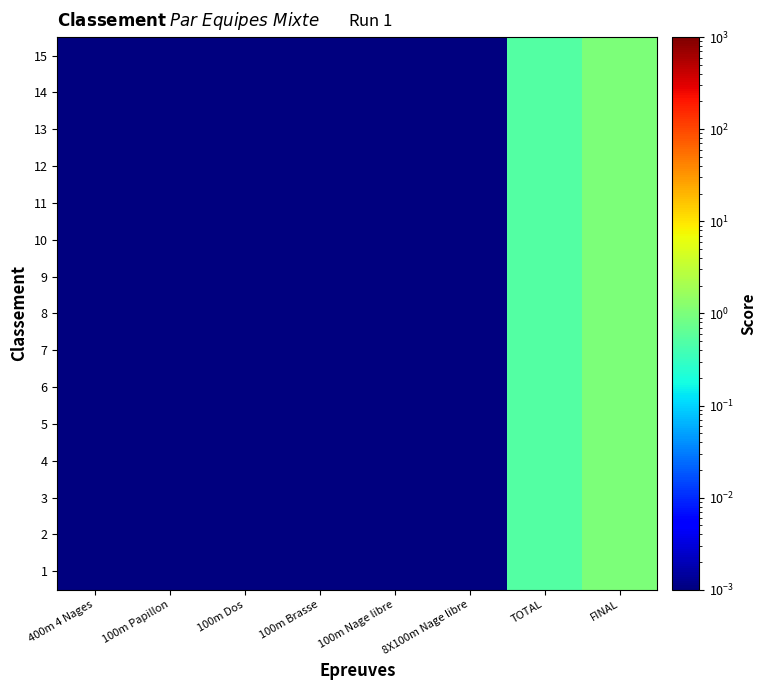

Reading right to left, list all the values displayed in this chart.

1: FINAL=1.0	TOTAL=0.5	8X100m Nage libre=0.0	100m Nage libre=0.0	100m Brasse=0.0	100m Dos=0.0	100m Papillon=0.0	400m 4 Nages=0.0
2: FINAL=1.0	TOTAL=0.5	8X100m Nage libre=0.0	100m Nage libre=0.0	100m Brasse=0.0	100m Dos=0.0	100m Papillon=0.0	400m 4 Nages=0.0
3: FINAL=1.0	TOTAL=0.5	8X100m Nage libre=0.0	100m Nage libre=0.0	100m Brasse=0.0	100m Dos=0.0	100m Papillon=0.0	400m 4 Nages=0.0
4: FINAL=1.0	TOTAL=0.5	8X100m Nage libre=0.0	100m Nage libre=0.0	100m Brasse=0.0	100m Dos=0.0	100m Papillon=0.0	400m 4 Nages=0.0
5: FINAL=1.0	TOTAL=0.5	8X100m Nage libre=0.0	100m Nage libre=0.0	100m Brasse=0.0	100m Dos=0.0	100m Papillon=0.0	400m 4 Nages=0.0
6: FINAL=1.0	TOTAL=0.5	8X100m Nage libre=0.0	100m Nage libre=0.0	100m Brasse=0.0	100m Dos=0.0	100m Papillon=0.0	400m 4 Nages=0.0
7: FINAL=1.0	TOTAL=0.5	8X100m Nage libre=0.0	100m Nage libre=0.0	100m Brasse=0.0	100m Dos=0.0	100m Papillon=0.0	400m 4 Nages=0.0
8: FINAL=1.0	TOTAL=0.5	8X100m Nage libre=0.0	100m Nage libre=0.0	100m Brasse=0.0	100m Dos=0.0	100m Papillon=0.0	400m 4 Nages=0.0
9: FINAL=1.0	TOTAL=0.5	8X100m Nage libre=0.0	100m Nage libre=0.0	100m Brasse=0.0	100m Dos=0.0	100m Papillon=0.0	400m 4 Nages=0.0
10: FINAL=1.0	TOTAL=0.5	8X100m Nage libre=0.0	100m Nage libre=0.0	100m Brasse=0.0	100m Dos=0.0	100m Papillon=0.0	400m 4 Nages=0.0
11: FINAL=1.0	TOTAL=0.5	8X100m Nage libre=0.0	100m Nage libre=0.0	100m Brasse=0.0	100m Dos=0.0	100m Papillon=0.0	400m 4 Nages=0.0
12: FINAL=1.0	TOTAL=0.5	8X100m Nage libre=0.0	100m Nage libre=0.0	100m Brasse=0.0	100m Dos=0.0	100m Papillon=0.0	400m 4 Nages=0.0
13: FINAL=1.0	TOTAL=0.5	8X100m Nage libre=0.0	100m Nage libre=0.0	100m Brasse=0.0	100m Dos=0.0	100m Papillon=0.0	400m 4 Nages=0.0
14: FINAL=1.0	TOTAL=0.5	8X100m Nage libre=0.0	100m Nage libre=0.0	100m Brasse=0.0	100m Dos=0.0	100m Papillon=0.0	400m 4 Nages=0.0
15: FINAL=1.0	TOTAL=0.5	8X100m Nage libre=0.0	100m Nage libre=0.0	100m Brasse=0.0	100m Dos=0.0	100m Papillon=0.0	400m 4 Nages=0.0